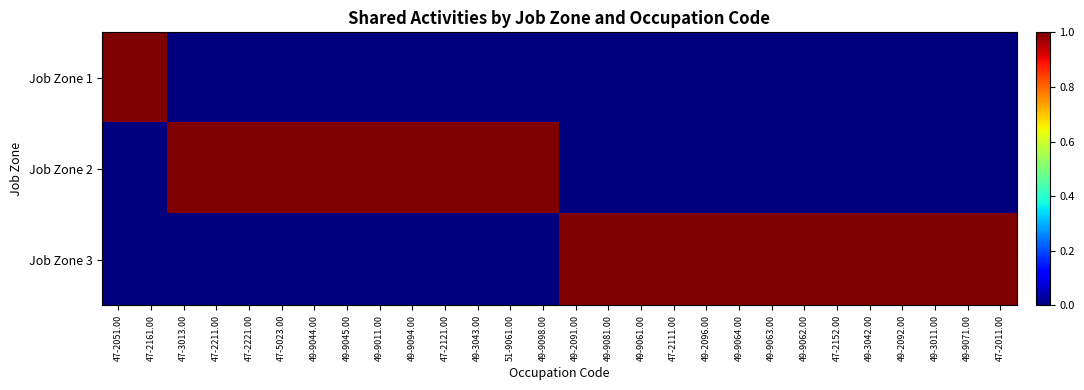

Rank the series by their maximum value, from lowest to highest.

Job Zone 1, Job Zone 2, Job Zone 3